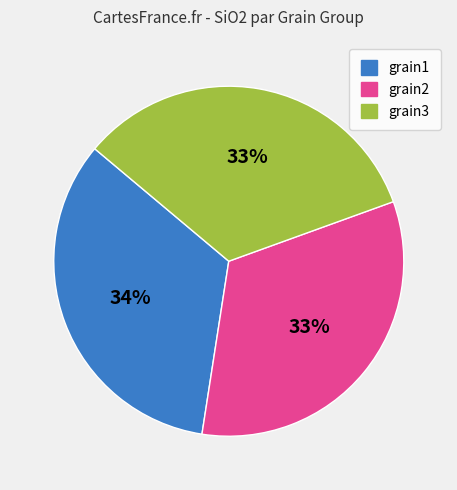

Is it true that grain3 is 20% of the pie?

False